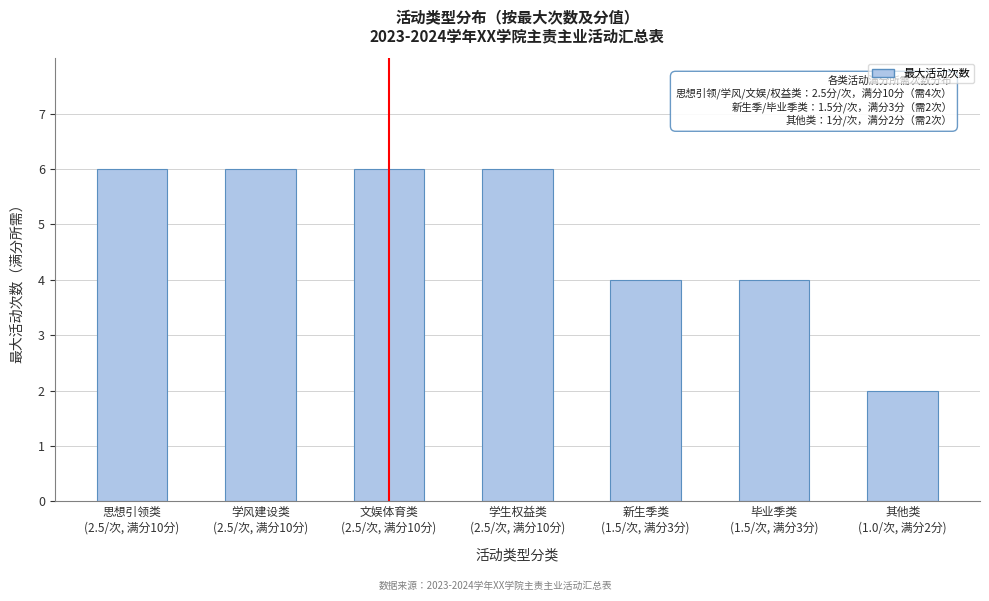

Reading right to left, what are all the values shown in this chart?

2	4	4	6	6	6	6